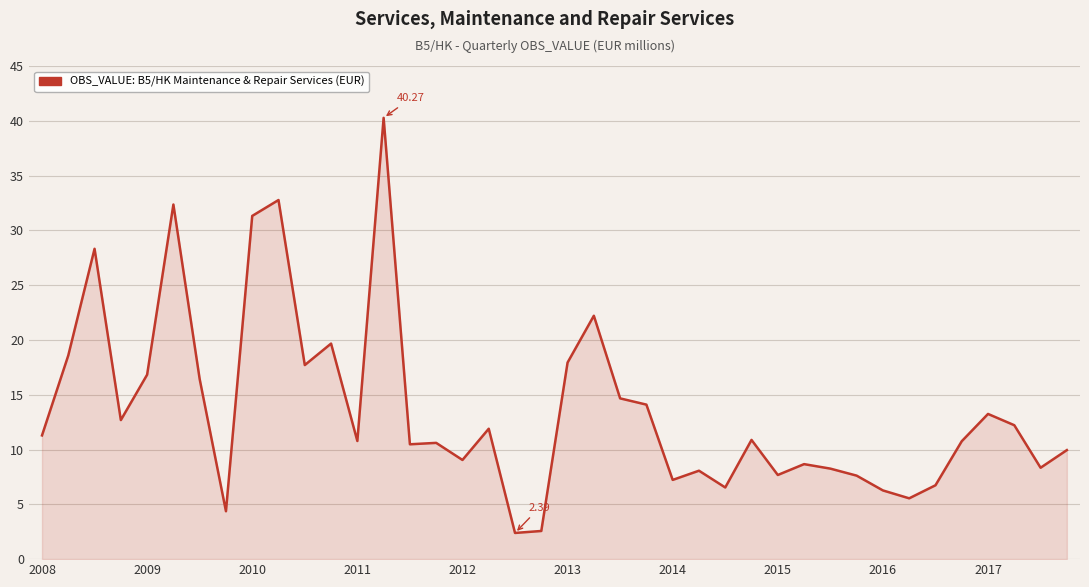

What is the difference between the maximum and minimum values?

37.9